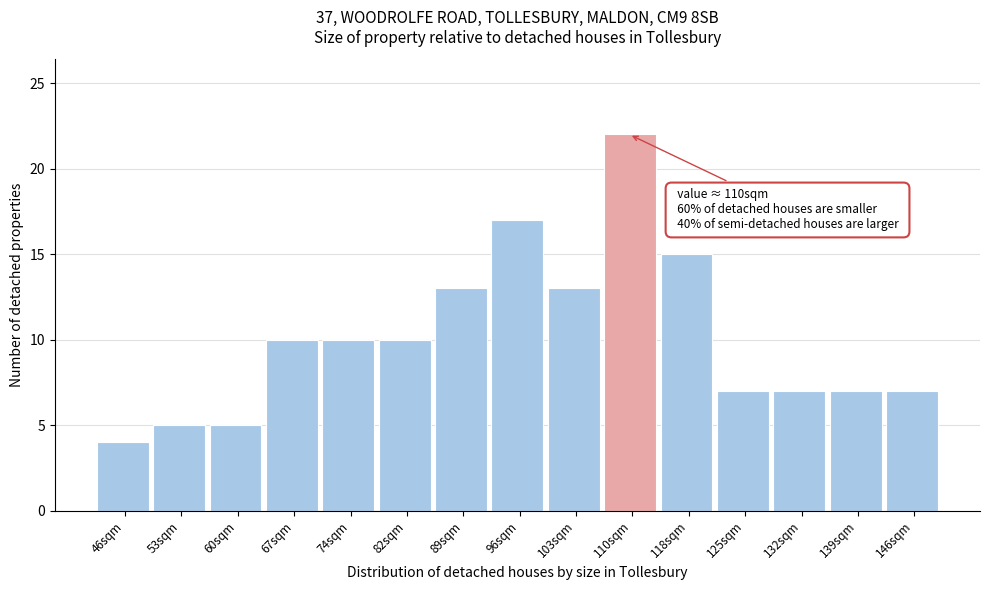

Reading left to right, transcribe all the data shown in this chart.

4	5	5	10	10	10	13	17	13	22	15	7	7	7	7